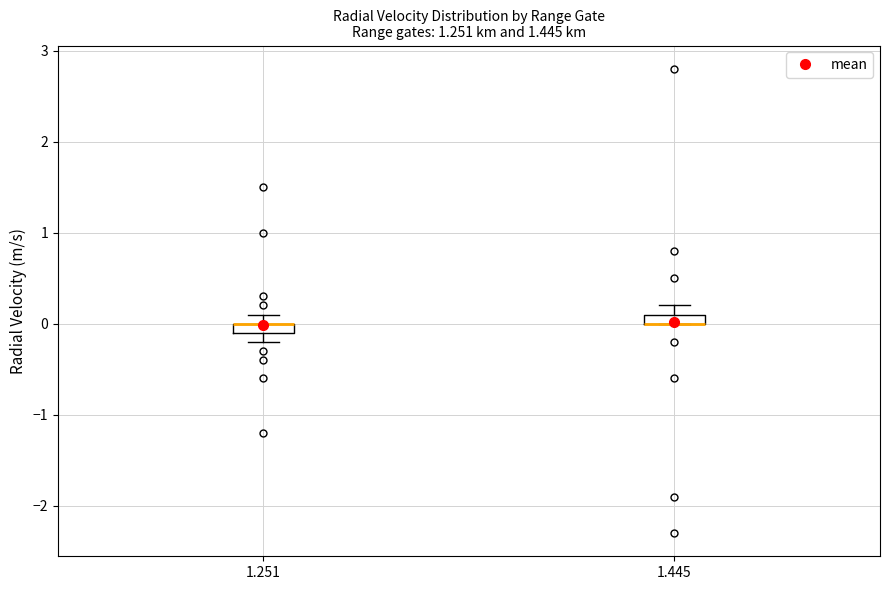

Where is the lower edge of the box at x = 1.251 on the y-axis? The values are not printed on the chart, so give them approximately, as read against the axis.

-0.1